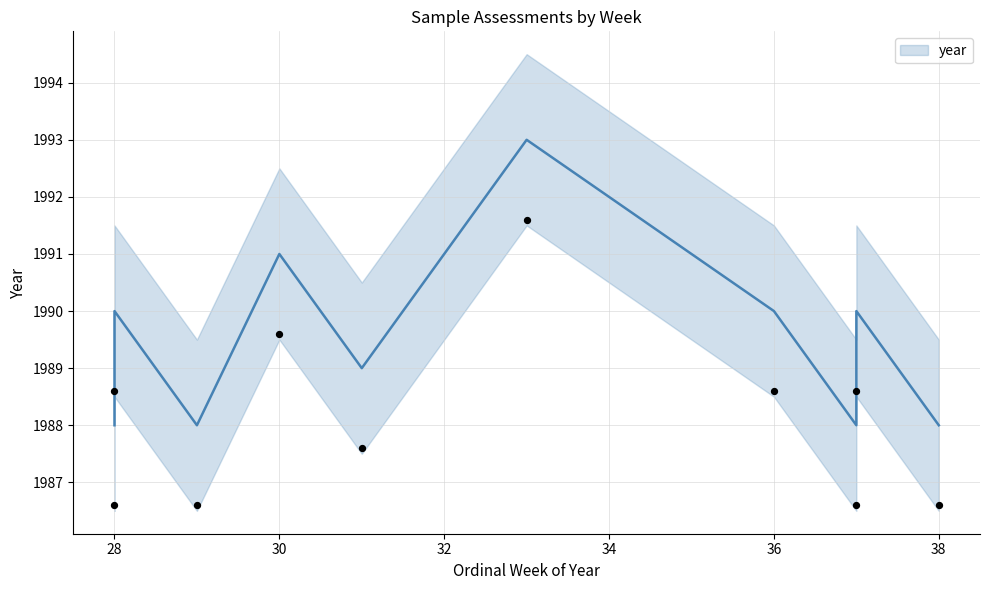

Approximately how many times larger is the value at 30 compared to 37?

1.0